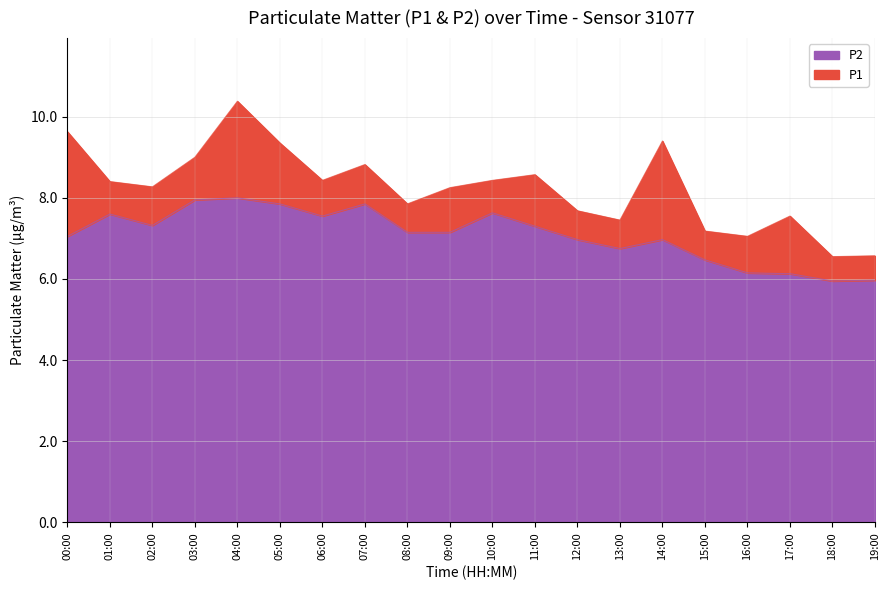

What is the total value across all series at 19:00?

6.6